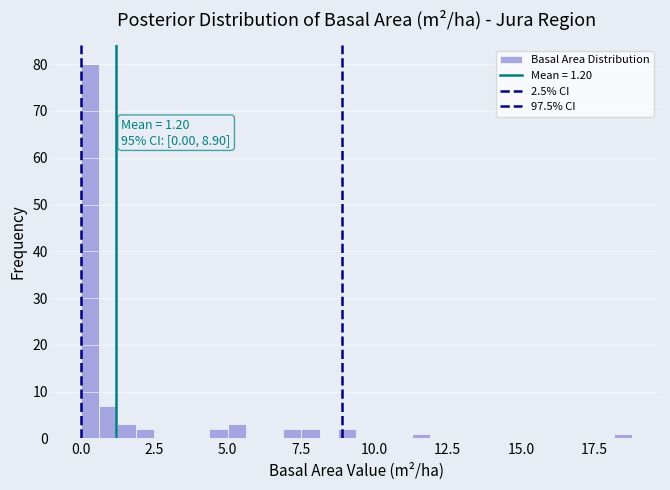

Around what value on the x-axis is the tallest bar? Give the approximate position of its centre, as read against the axis.

0.5